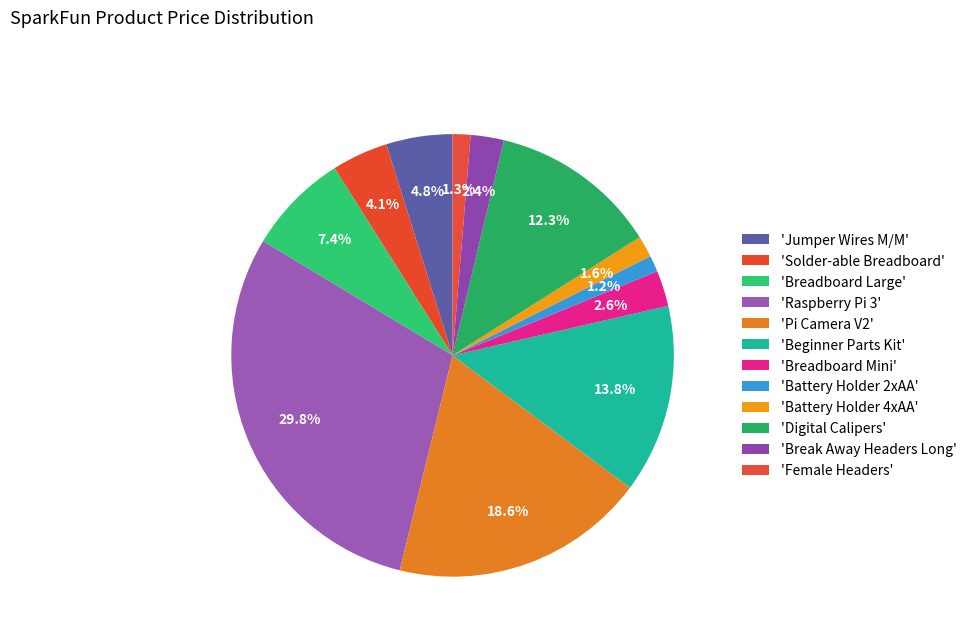

Which category has the smallest portion of the pie?

Battery Holder 2xAA